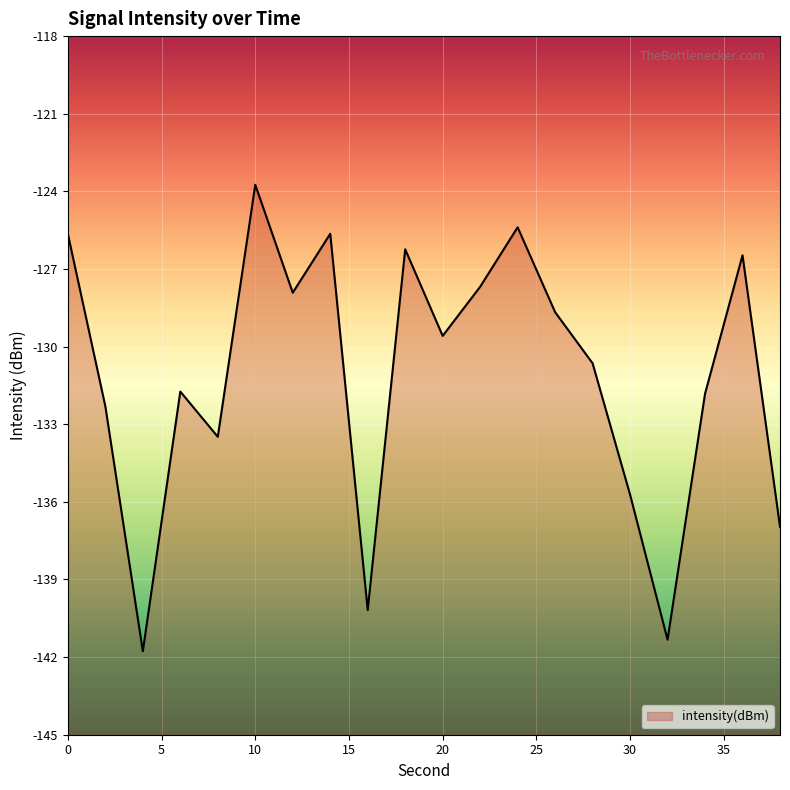

What is the difference between the maximum and minimum values?

18.0